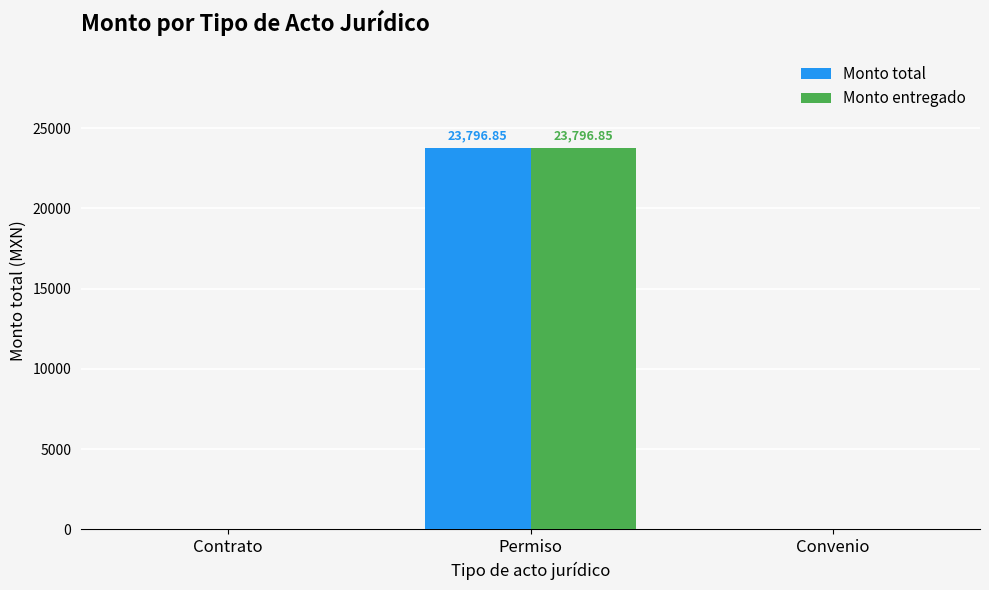

What is the total value across all series at Permiso?

47593.7